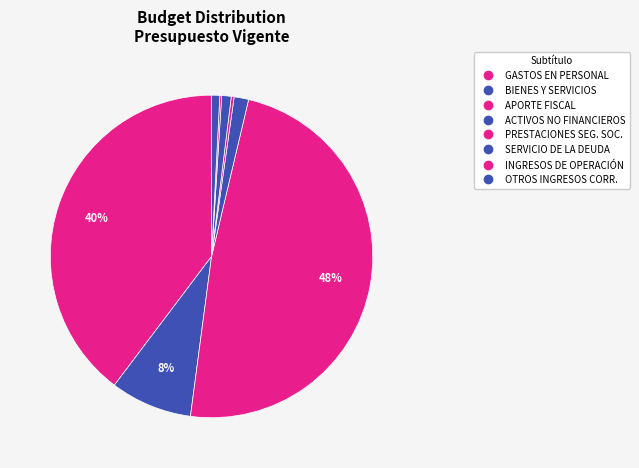

How many slices are in this pie chart?

8